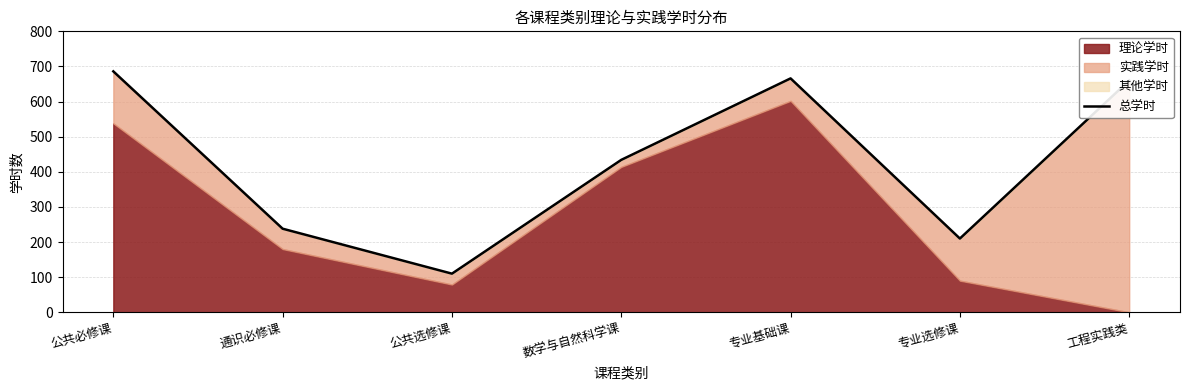

What is the minimum value shown in the chart?

110